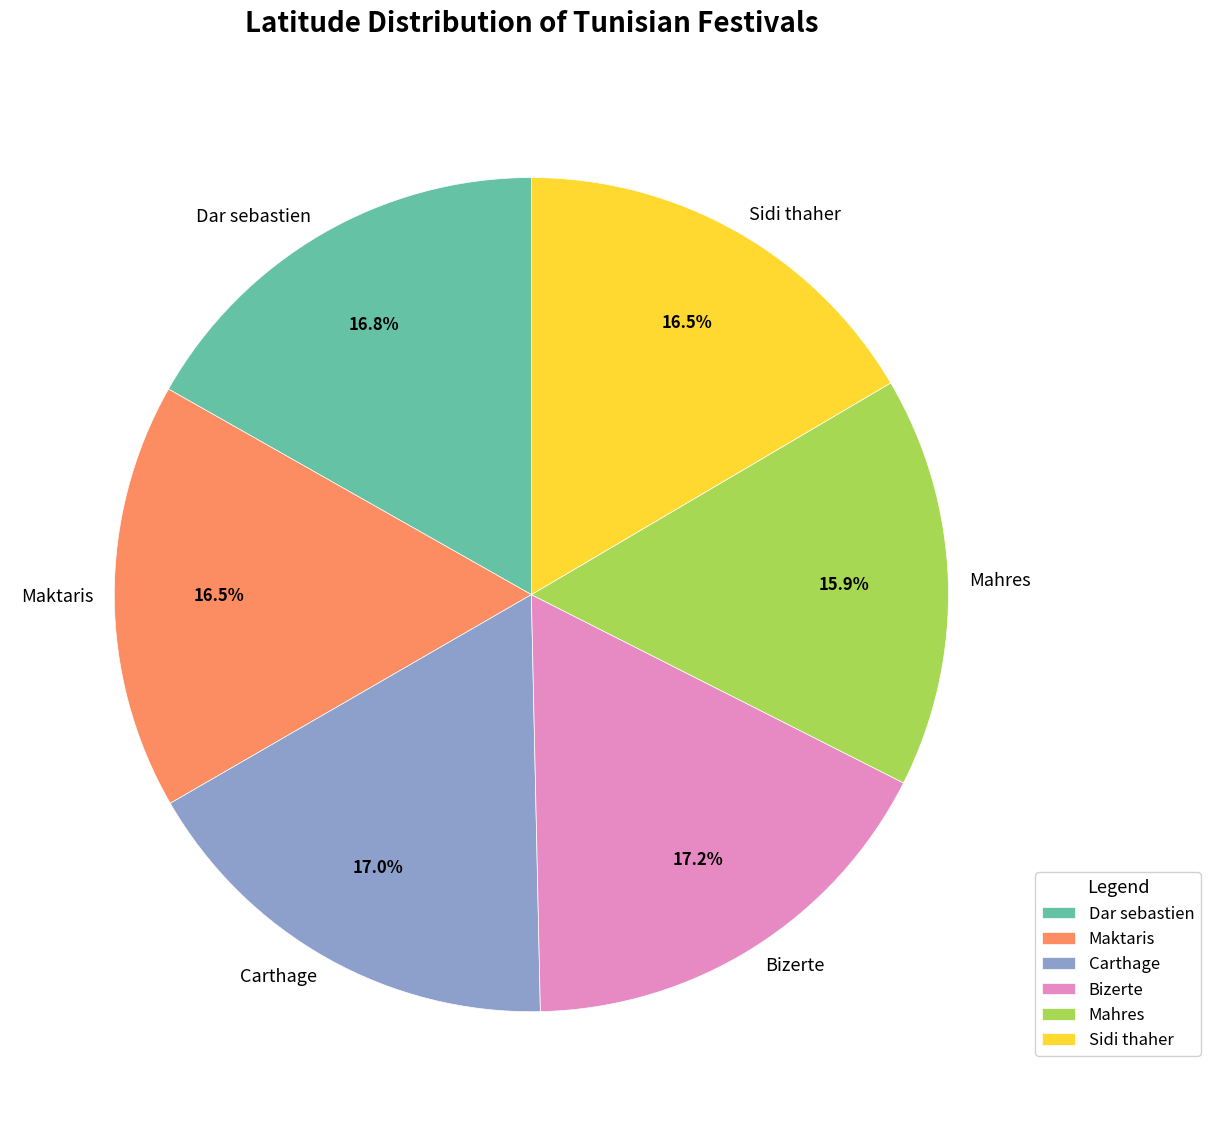

What percentage is the Carthage slice, to the nearest percent?

17%